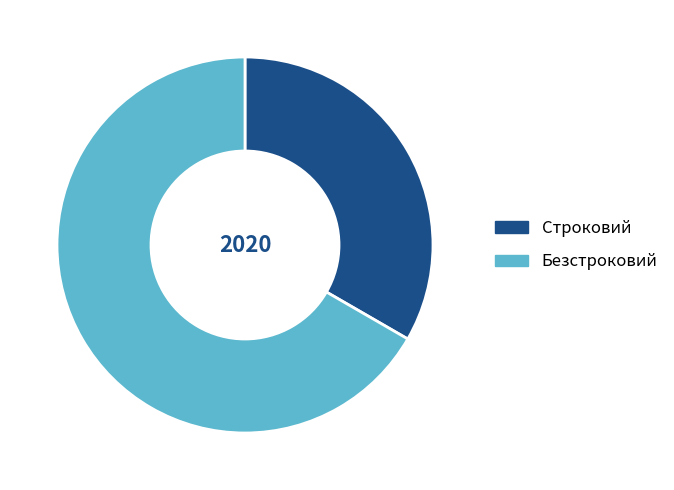

Rank the categories by value from lowest to highest.

Строковий, Безстроковий